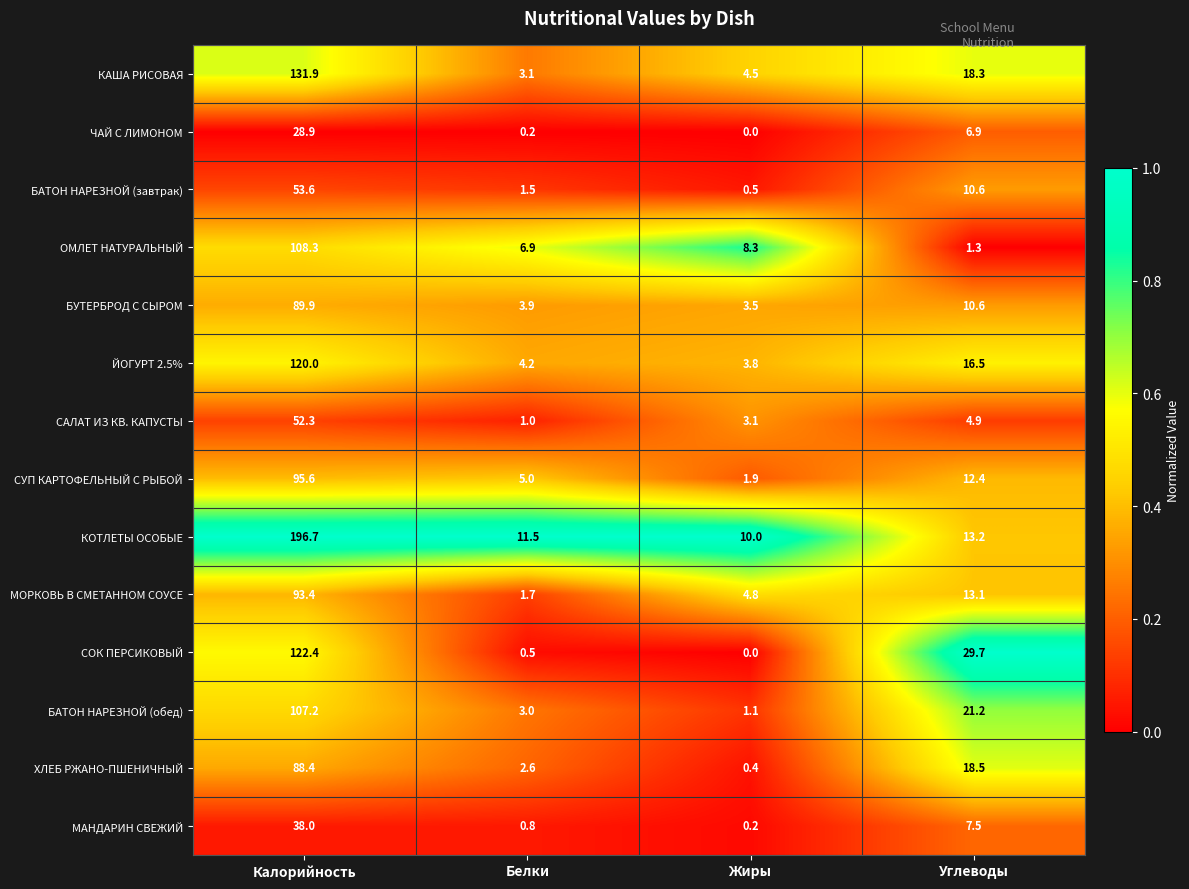

Which series has the largest range (max minus min)?

КОТЛЕТЫ ОСОБЫЕ